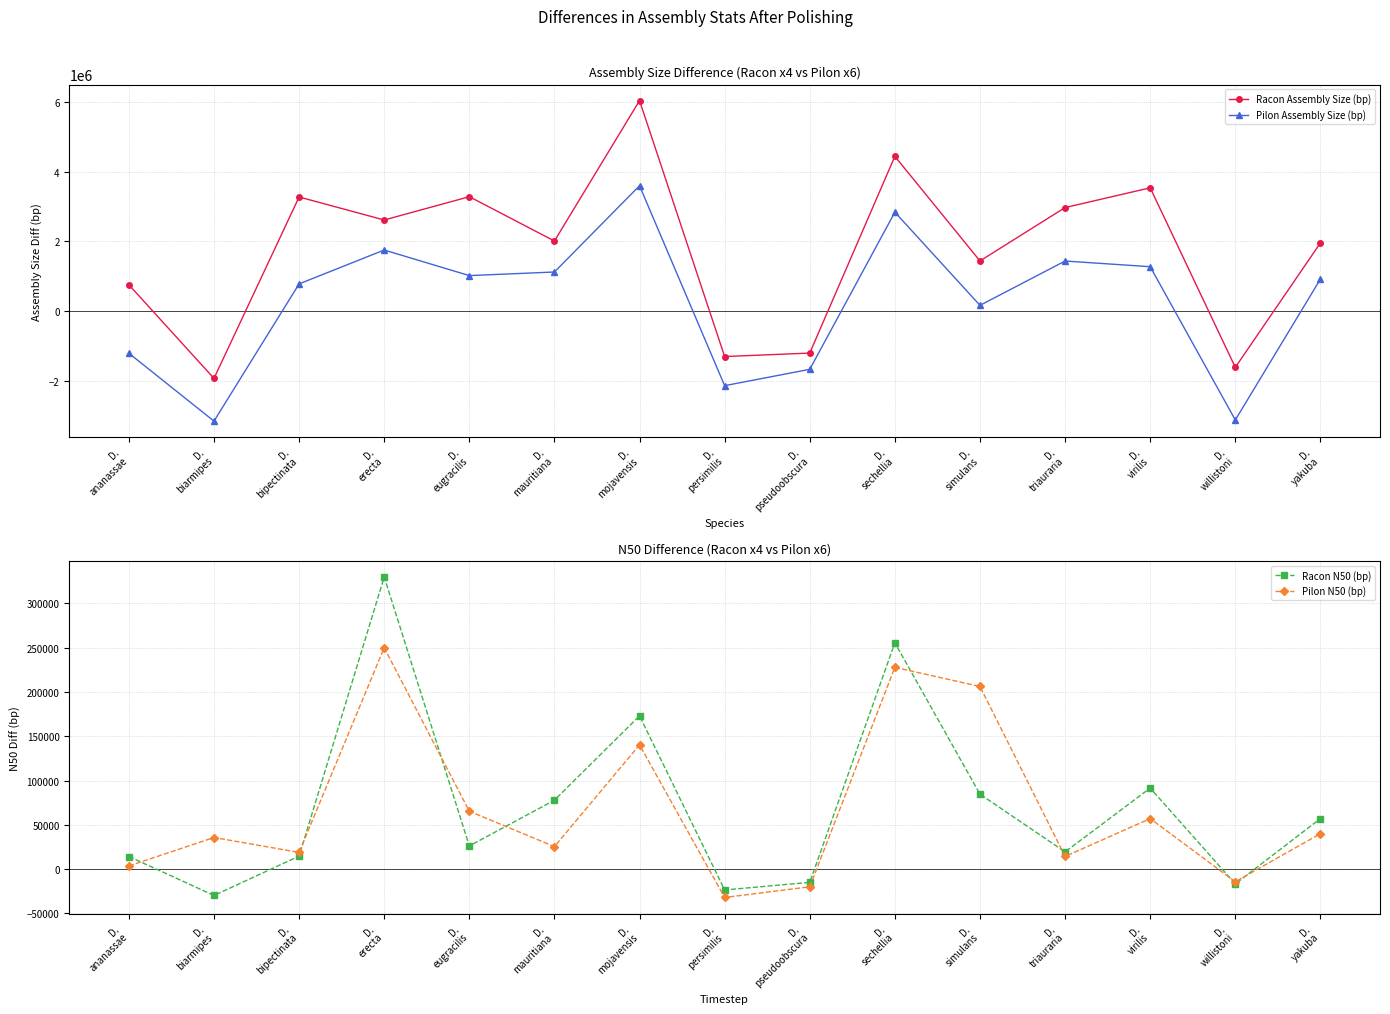

How many times do Pilon Assembly Size (bp) and Pilon N50 (bp) cross each other?

7